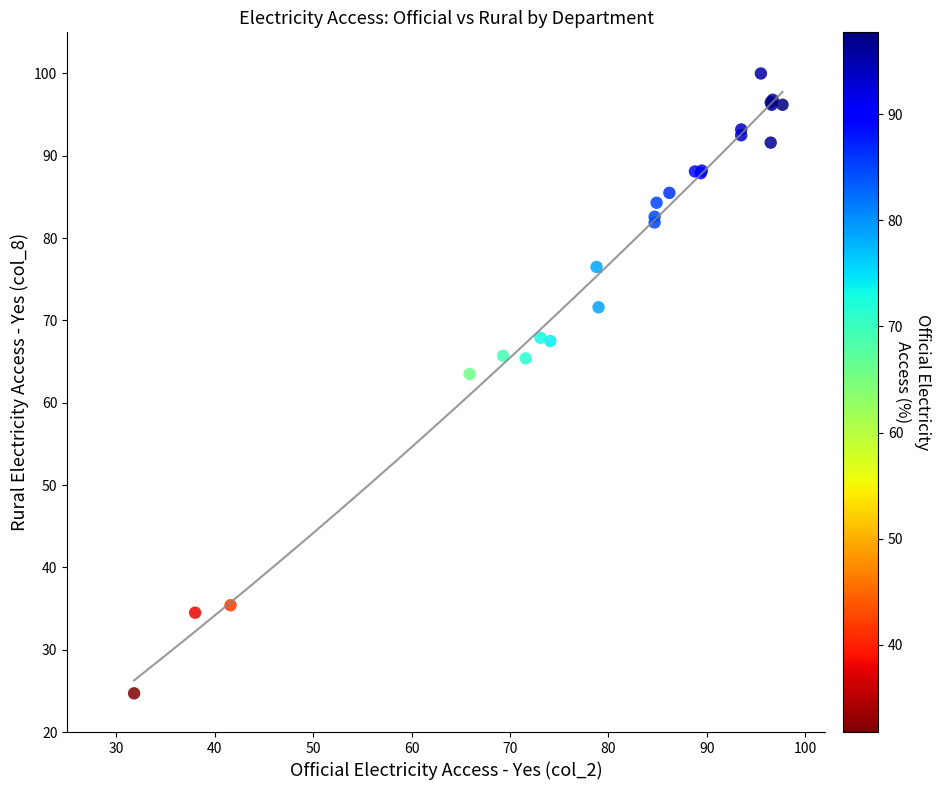

What Y value in the scatter plot is closest to 62?

63.5